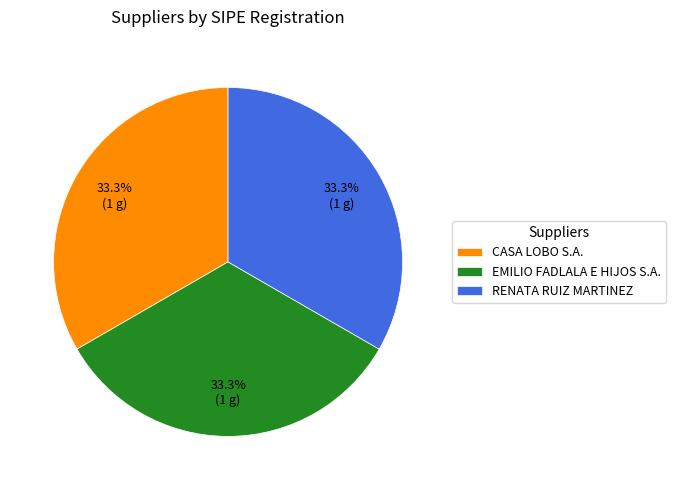

Is there any slice that represents more than half of the pie?

No